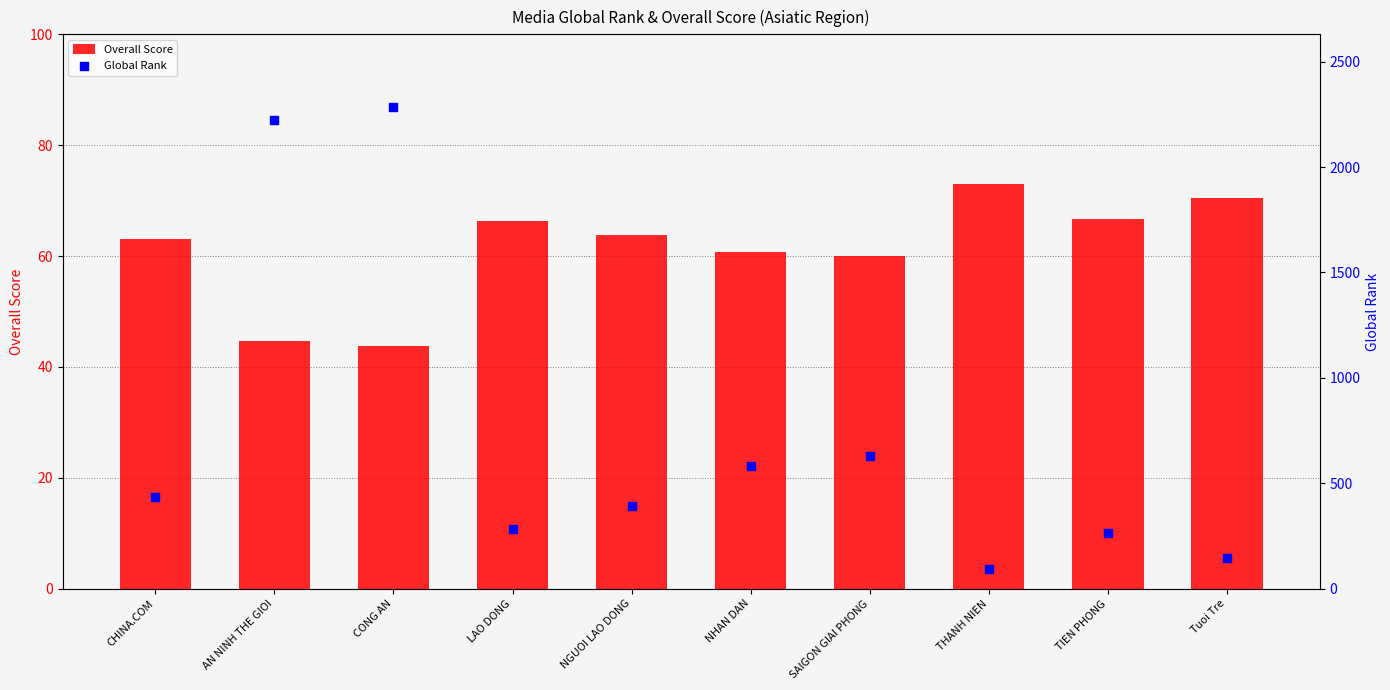

Which series has the largest total across all categories?

Global Rank